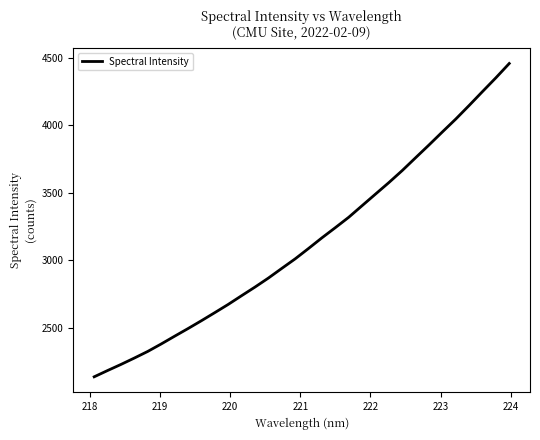

What is the minimum value shown in the chart?

2138.4